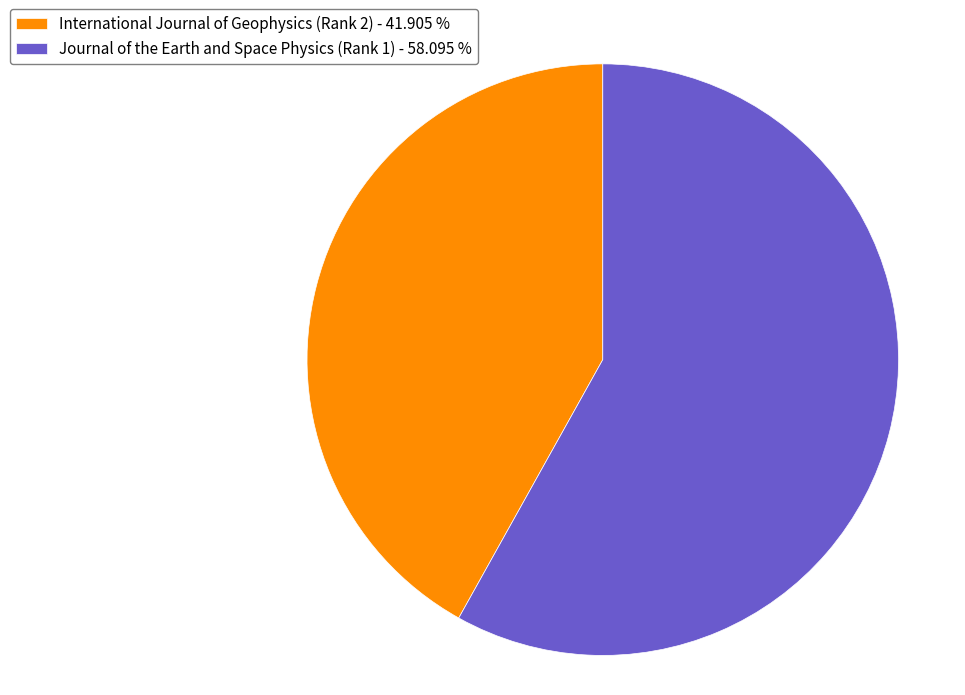

The Journal of the Earth and Space Physics (Rank 1) slice represents 58% of the pie. True or false?

True